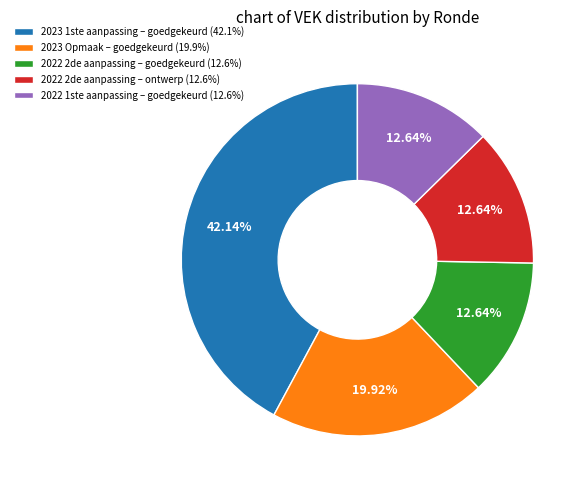

True or false: 2022 2de aanpassing – ontwerp accounts for 2% of the total.

False